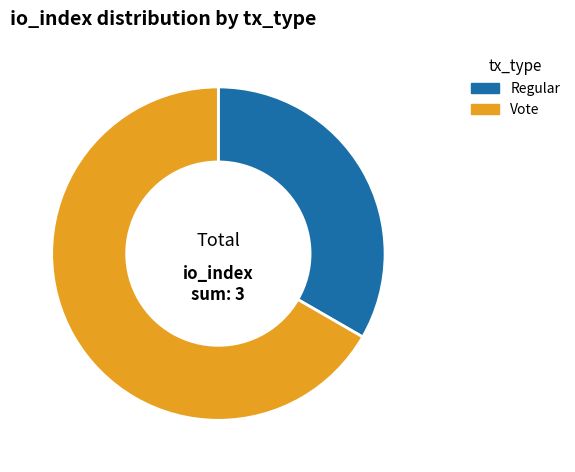

Does Regular account for over 50% of the chart?

No